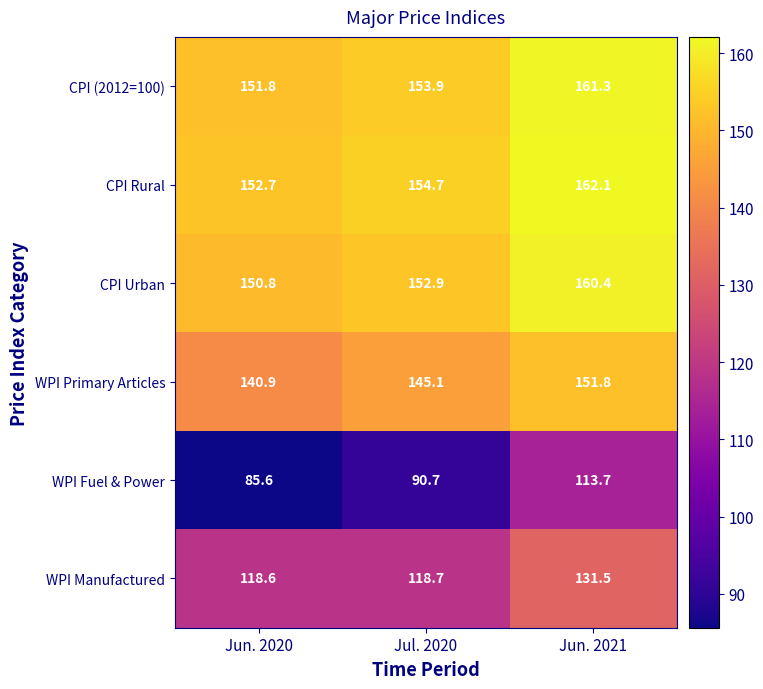

What is the total value across all series at Jun. 2021?

880.8